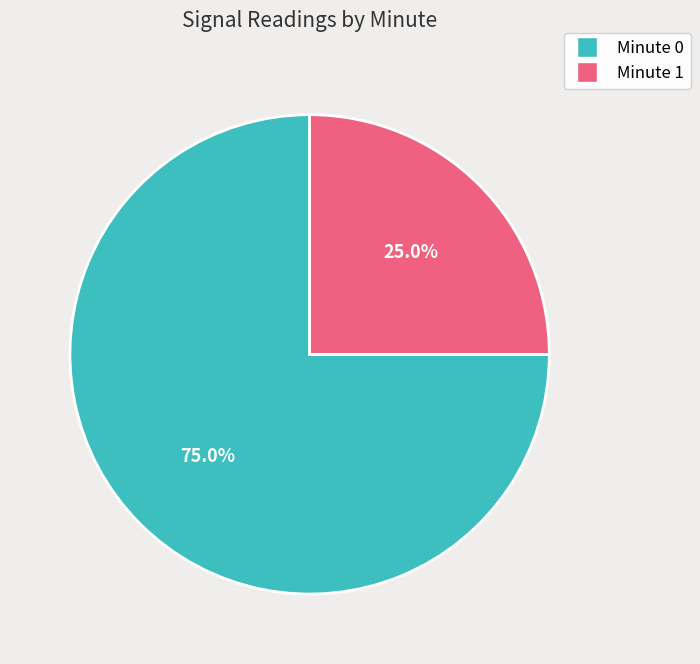

How many slices are in this pie chart?

2